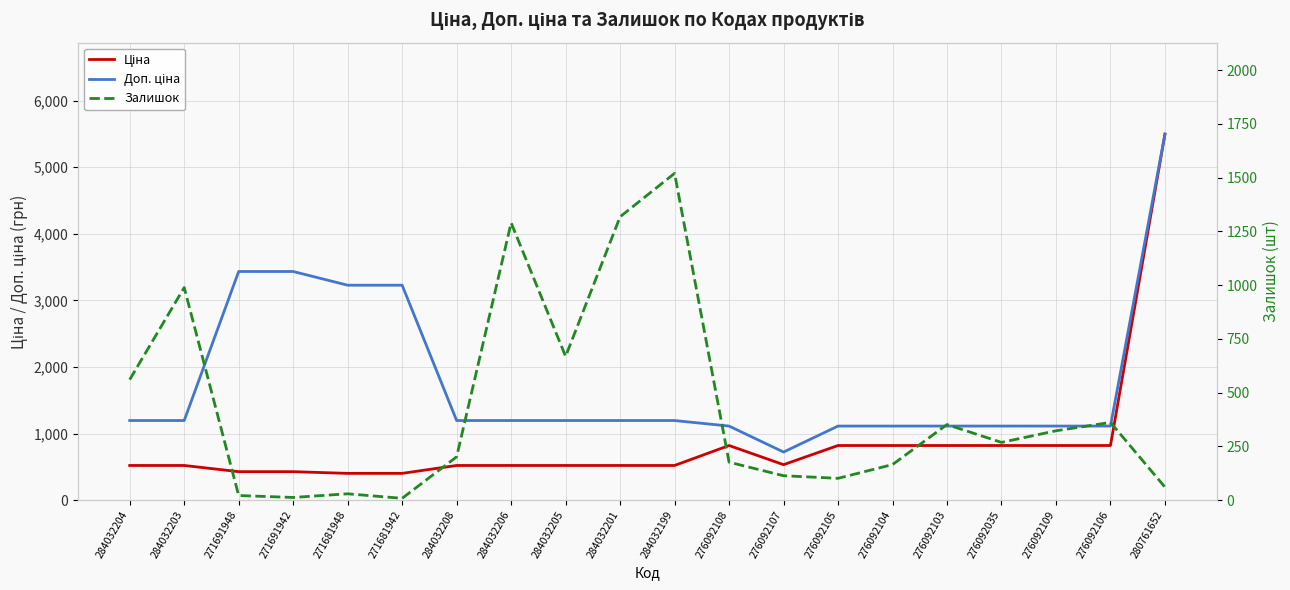

How many values in the Залишок series are below 269?

10